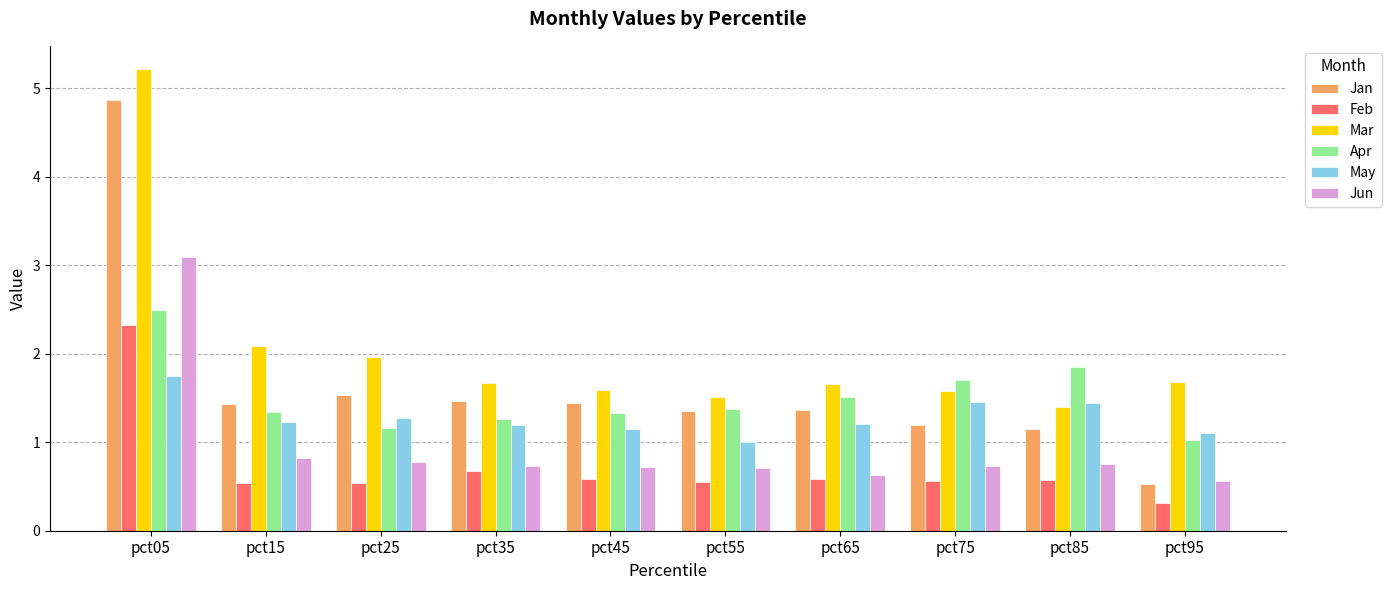

List the series in order of their peak value, lowest first.

May, Feb, Apr, Jun, Jan, Mar